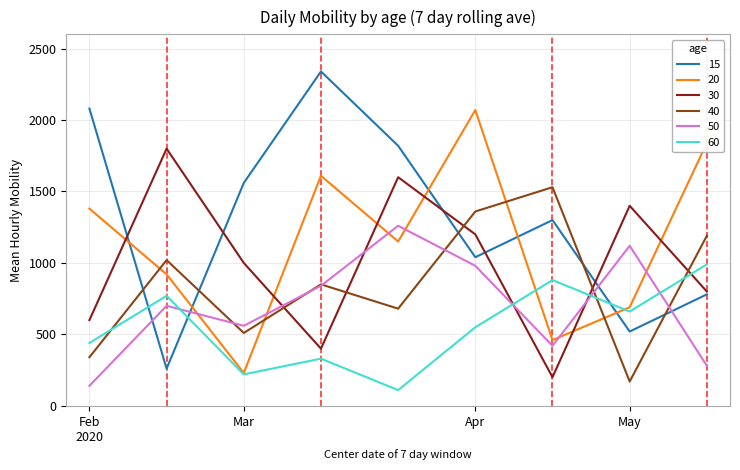

What is the smallest value displayed?

110